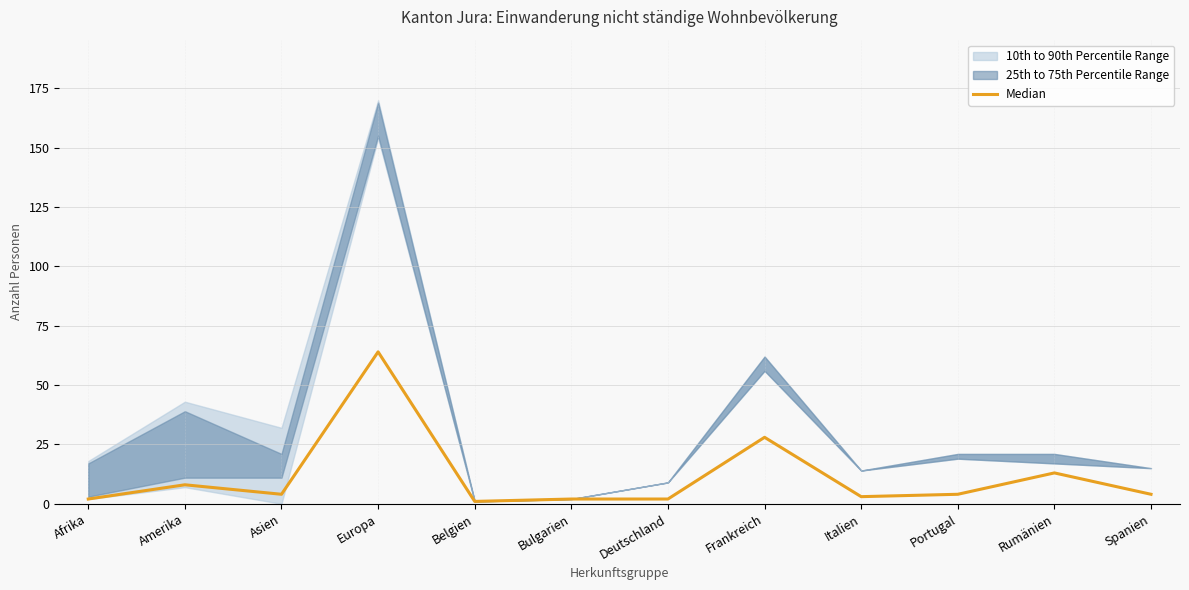

What position from the right is Italien?

4